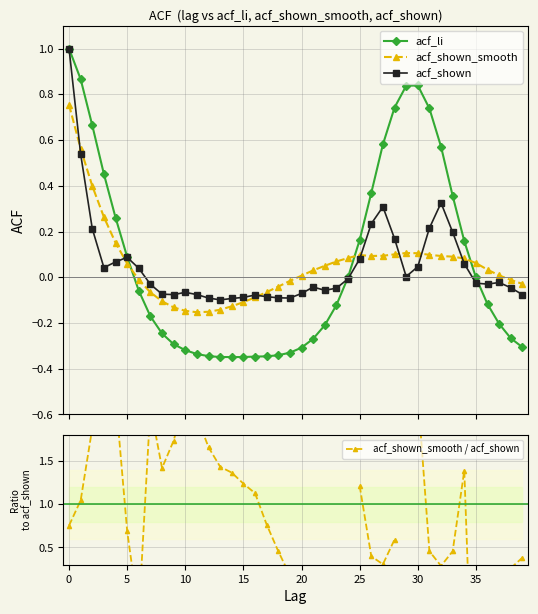

Is it true that acf_shown_smooth equals -0.1 at 16?

True